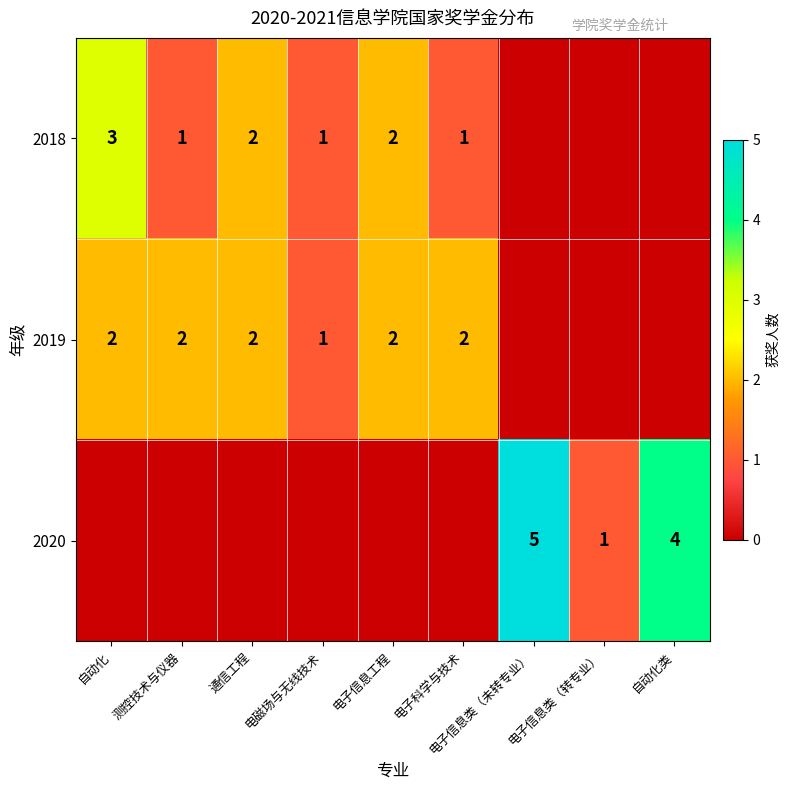

At how many categories does at least one series exceed 4?

1